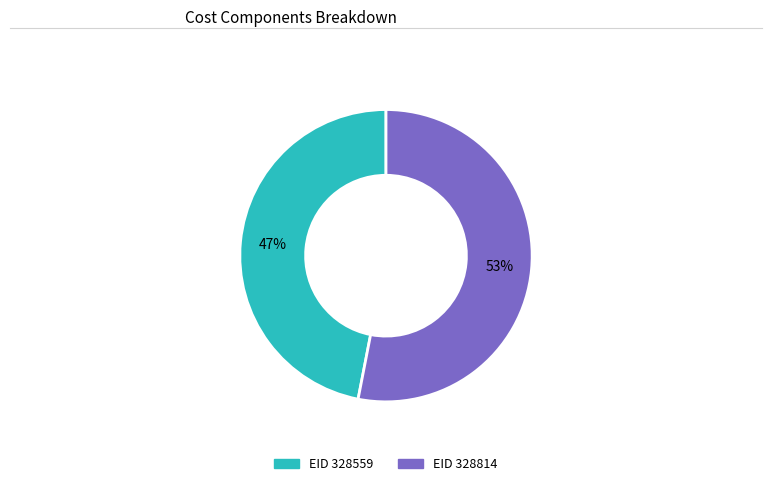

Is there a majority slice in this chart?

Yes